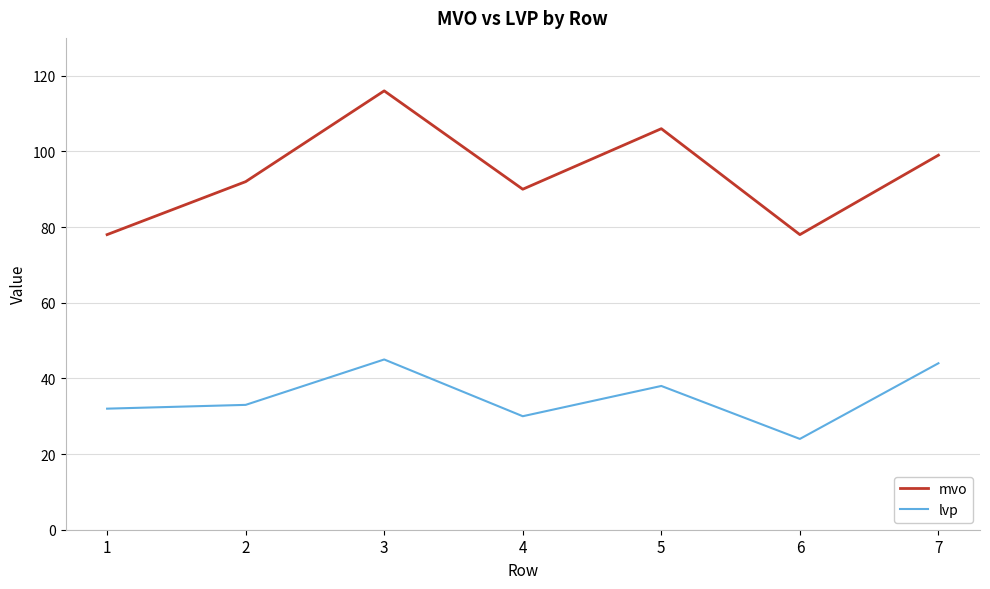

True or false: lvp and mvo cross at least once.

False